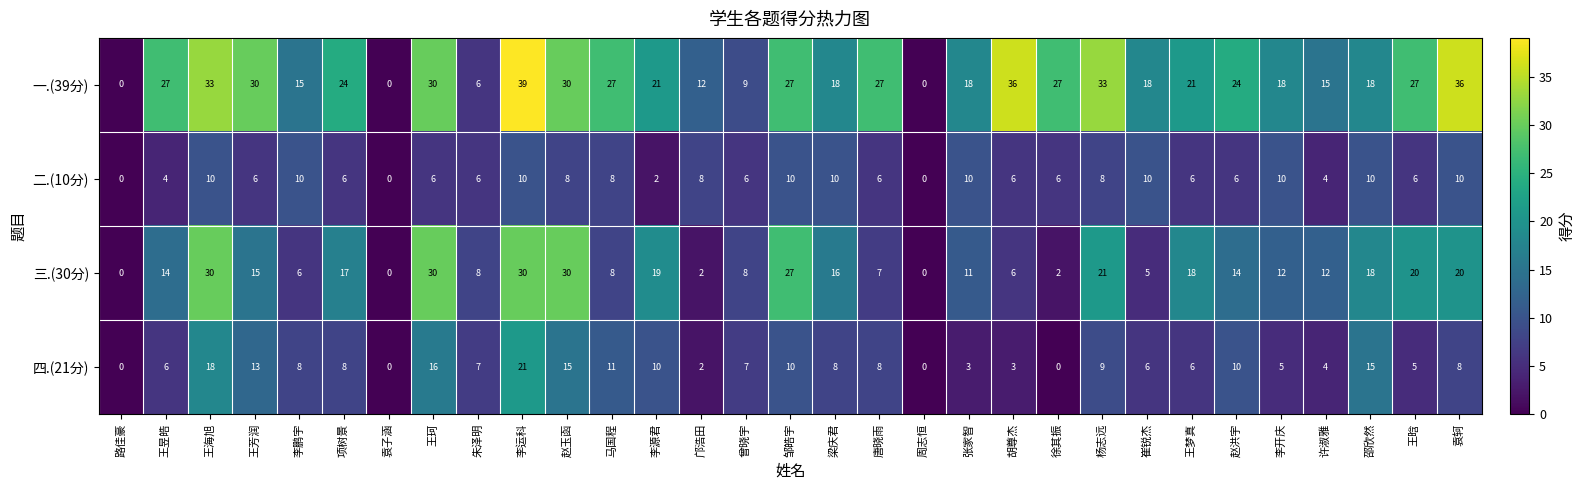

Where does the 二.(10分) series first go above 6?

王海旭